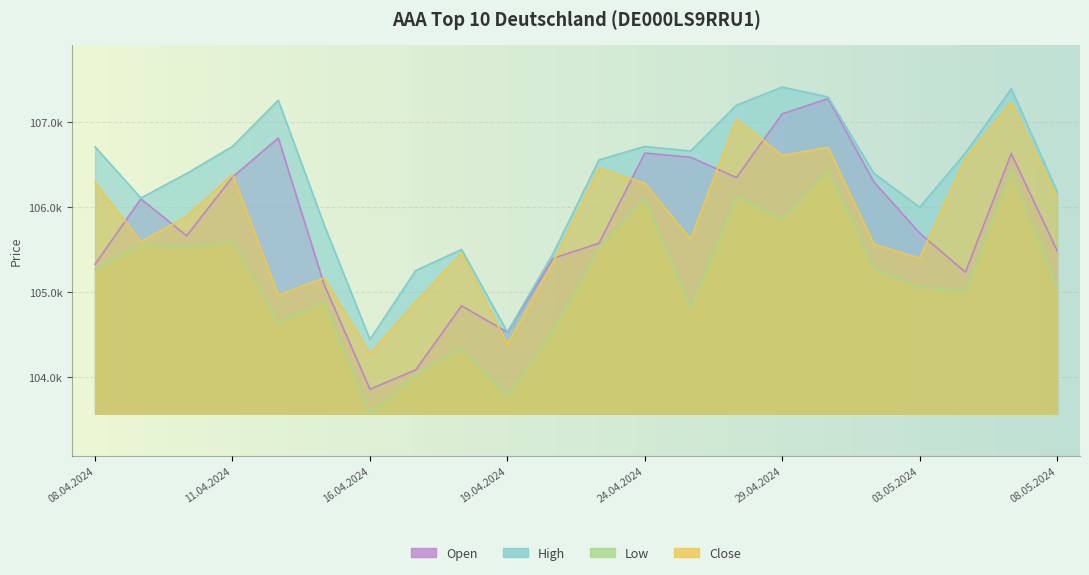

How many times do Open and Close cross each other?

10